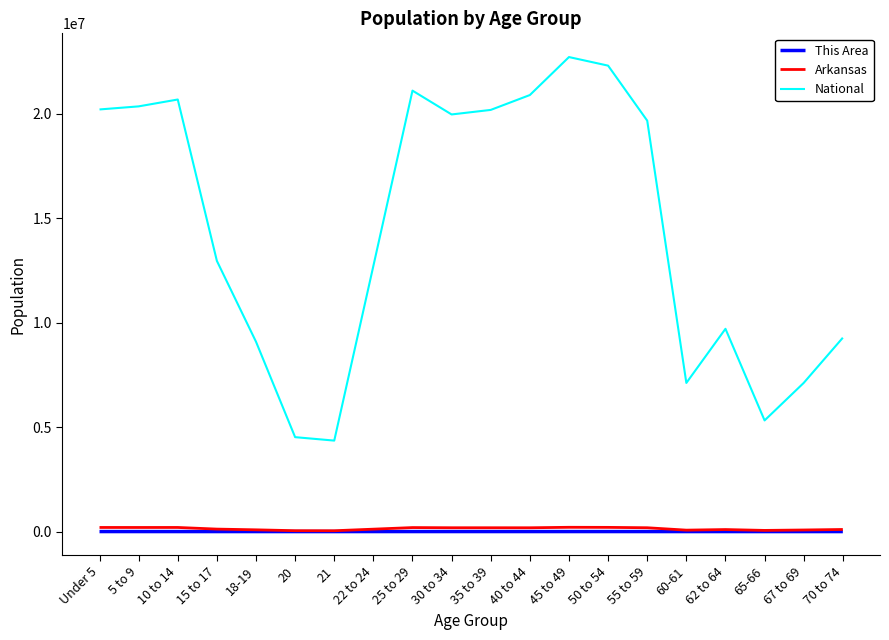

Which series has the largest total across all categories?

National